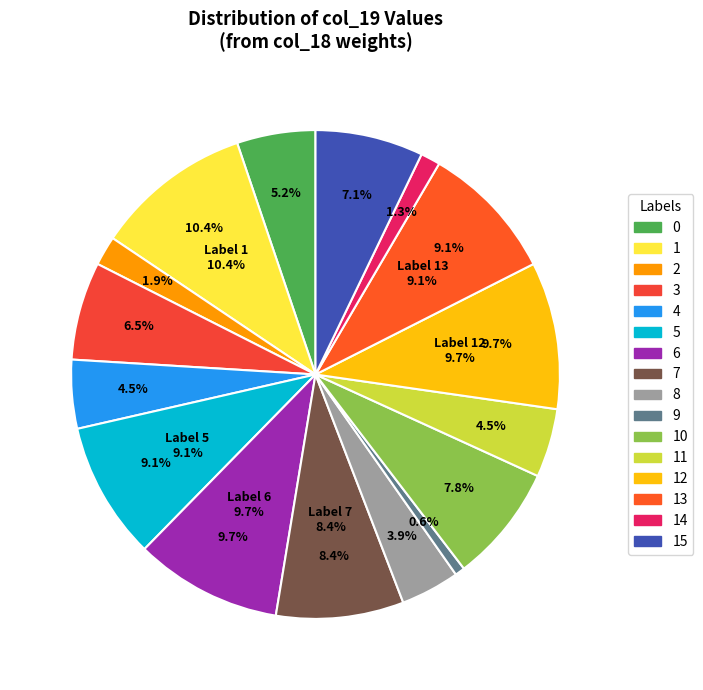

To the nearest percent, what is the average slice percentage?

6%